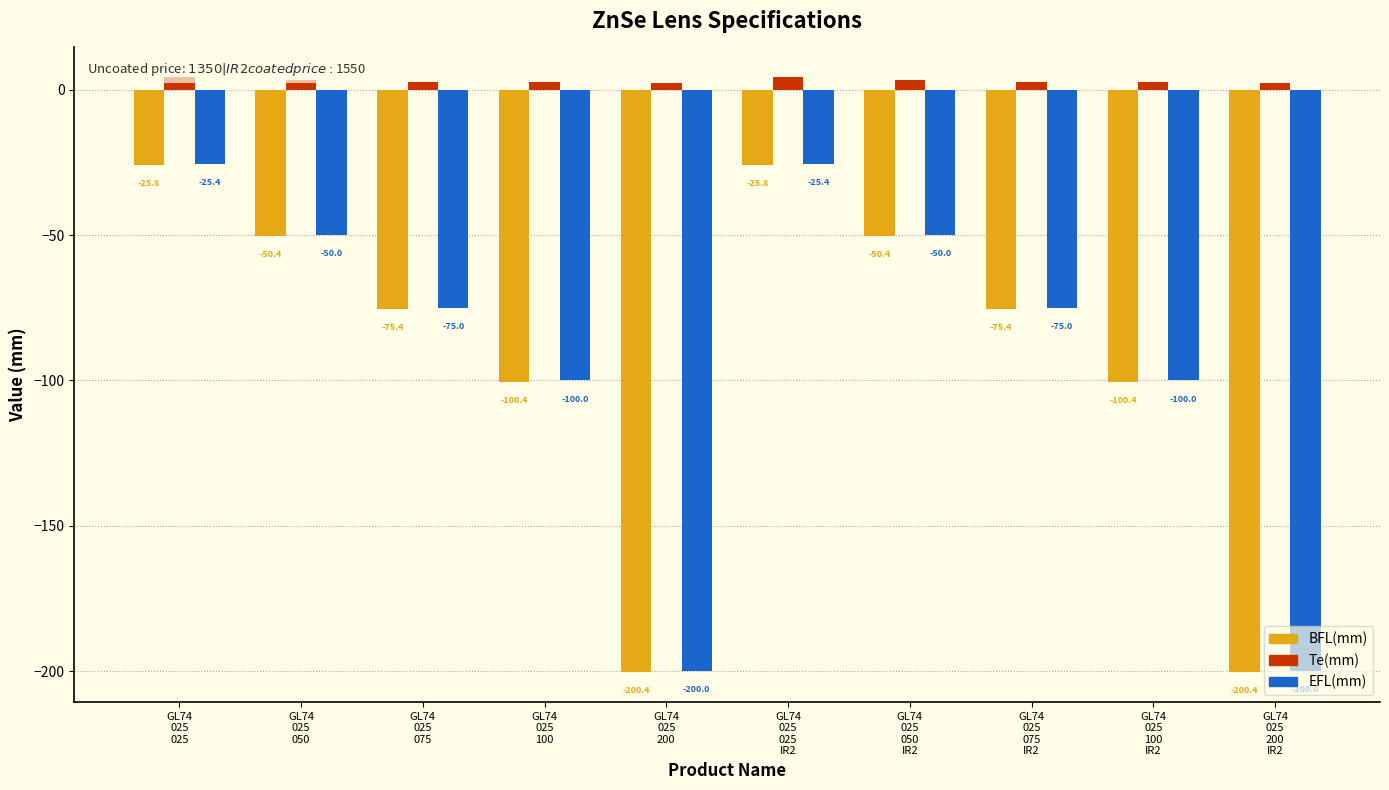

Which series changed the most between GL74
025
075 and GL74
025
200
IR2?

BFL(mm)